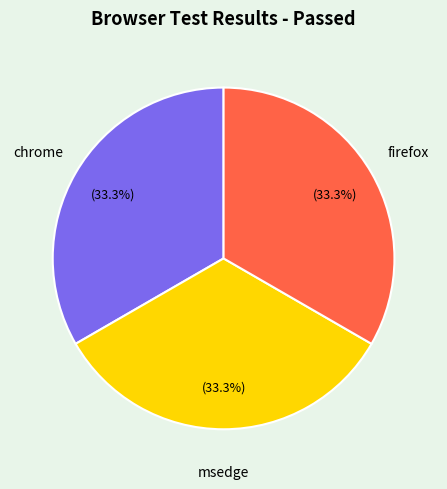

Is there a majority slice in this chart?

No